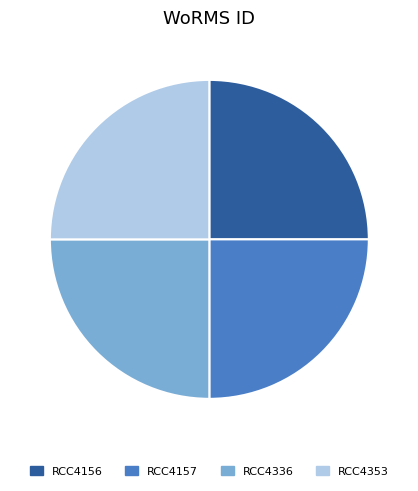

Does RCC4353 represent more than half of the total?

No